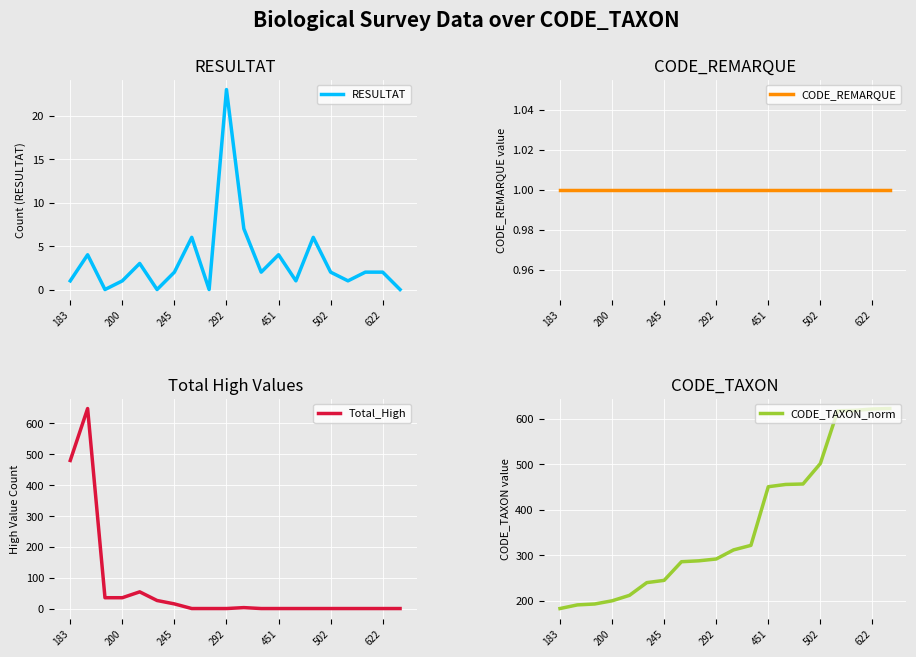

Where is CODE_TAXON_norm nearest to the value 403?

451